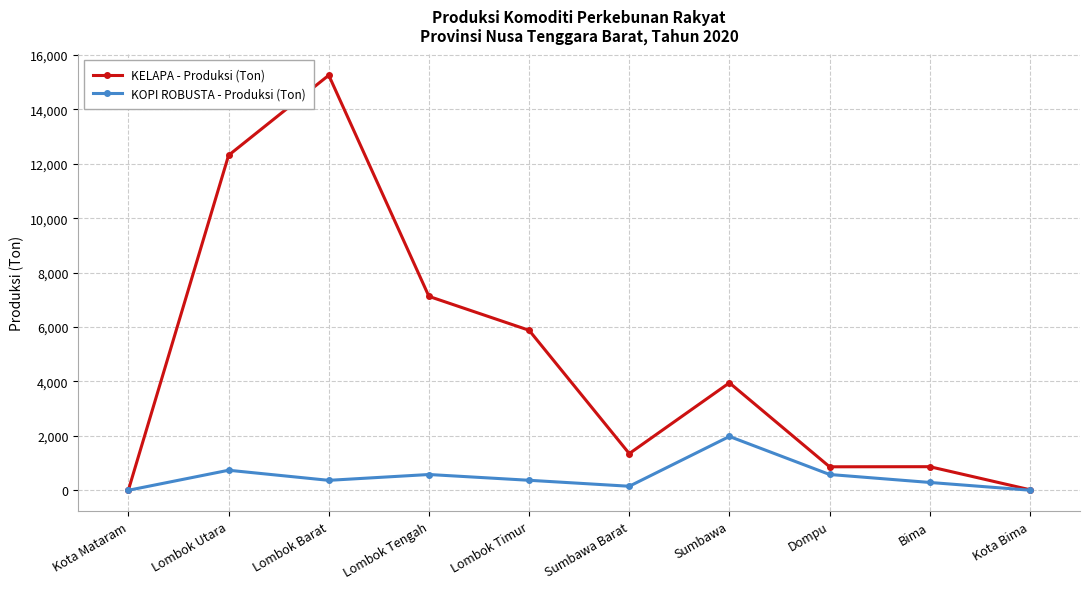

True or false: KELAPA - Produksi (Ton) has a value of 1542.3 at Bima.

False